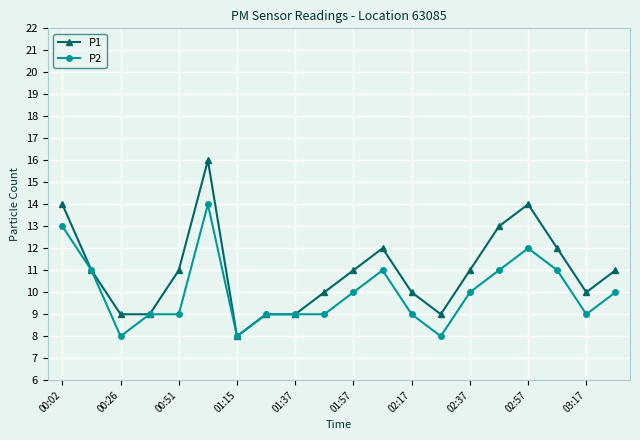

List the series in order of their peak value, lowest first.

P2, P1